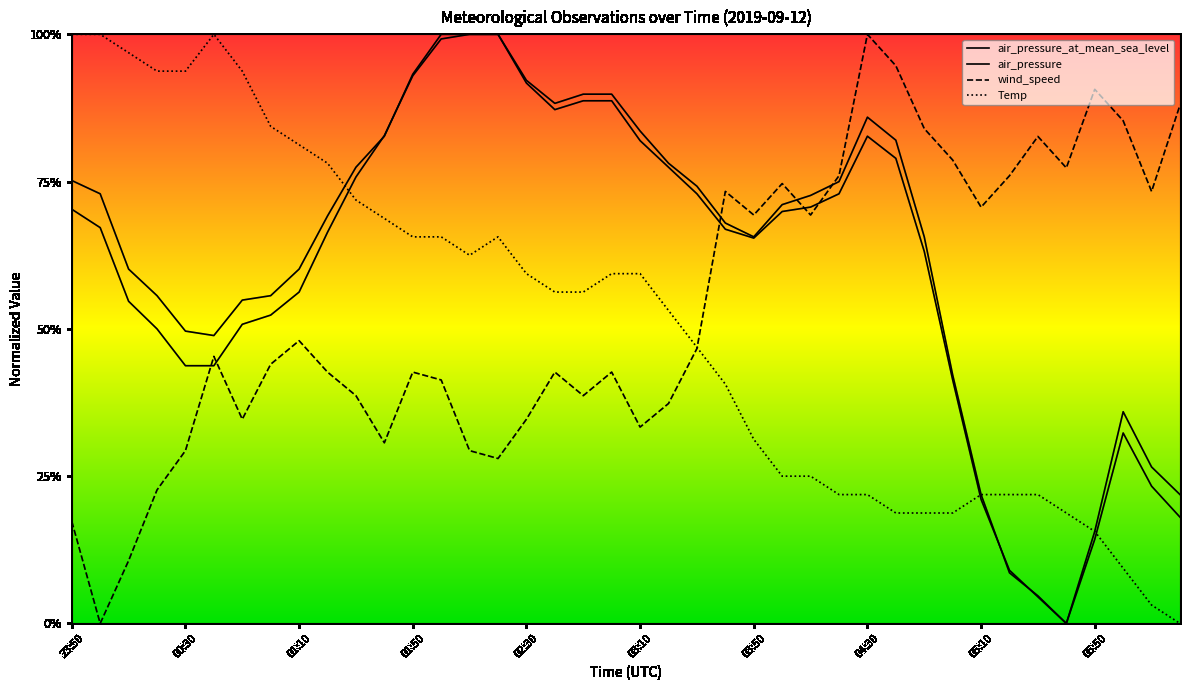

How many series are shown in this chart?

4